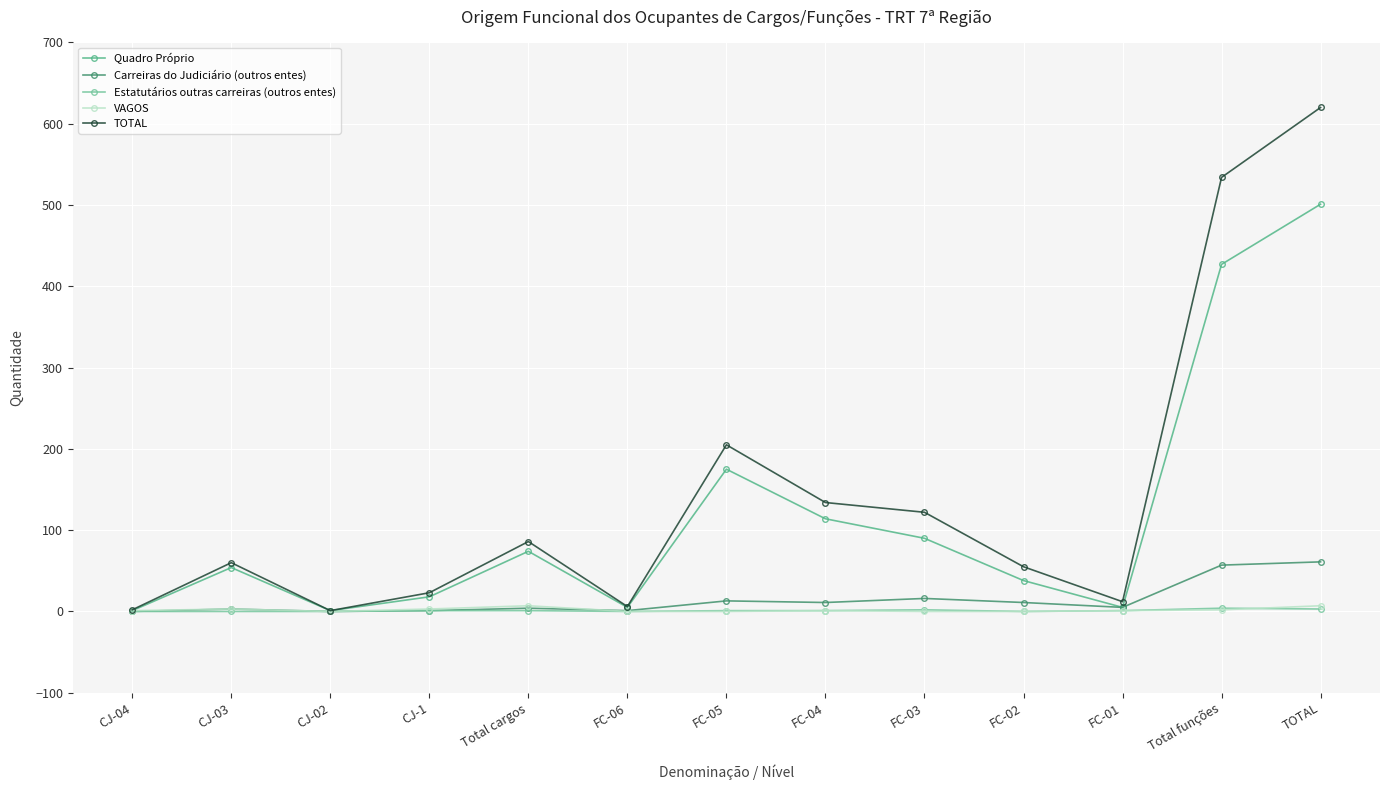

At which label does Quadro Próprio reach its peak?

TOTAL